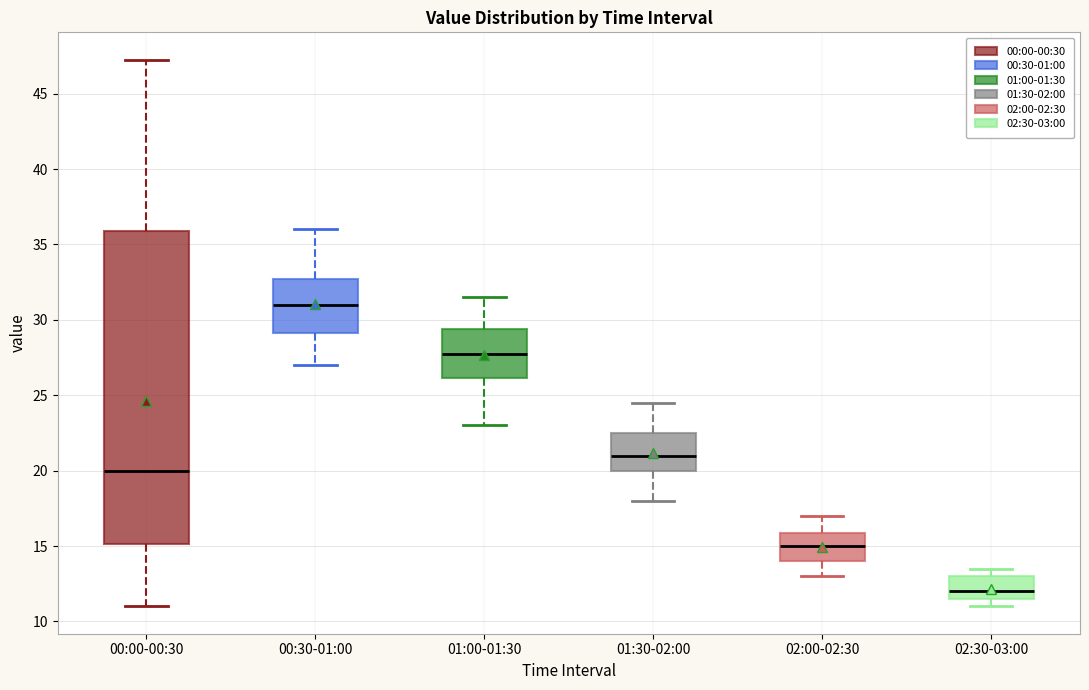

Reading left to right, transcribe this box plot: for each box, give where its median line is, the range the box spans, and where its two whiskers end, as read against the y-axis. The values are not printed on the chart, so give them approximately, as read against the axis.

00:00-00:30: median 20.0, box 15.0 to 36.0, whiskers 11.0 to 47.5
00:30-01:00: median 31.0, box 29.0 to 32.5, whiskers 27.0 to 36.0
01:00-01:30: median 28.0, box 26.0 to 29.5, whiskers 23.0 to 31.5
01:30-02:00: median 21.0, box 20.0 to 22.5, whiskers 18.0 to 24.5
02:00-02:30: median 15.0, box 14.0 to 16.0, whiskers 13.0 to 17.0
02:30-03:00: median 12.0, box 11.5 to 13.0, whiskers 11.0 to 13.5